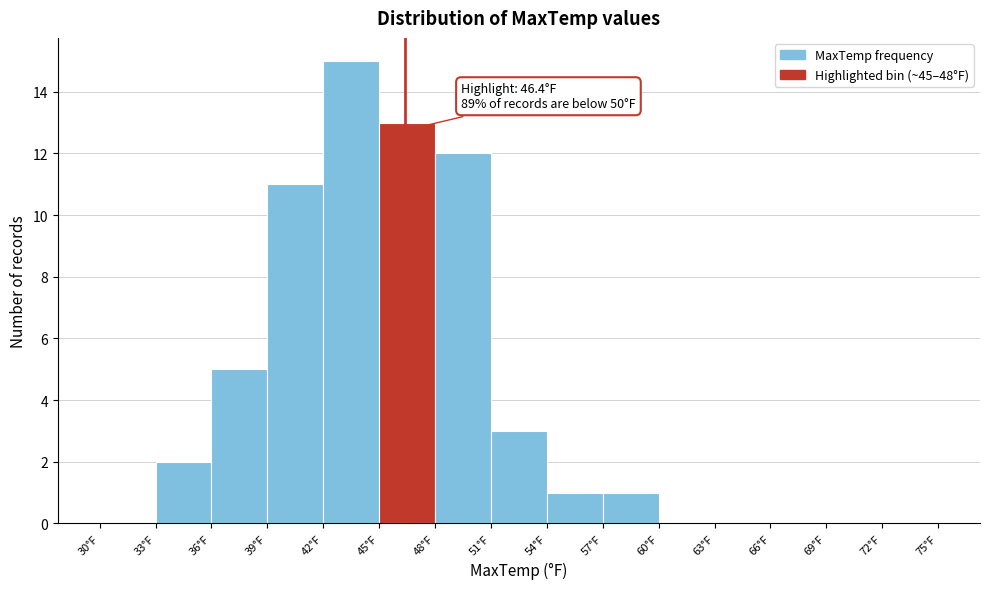

Over which range of the x-axis is the bar tallest?

42 to 45